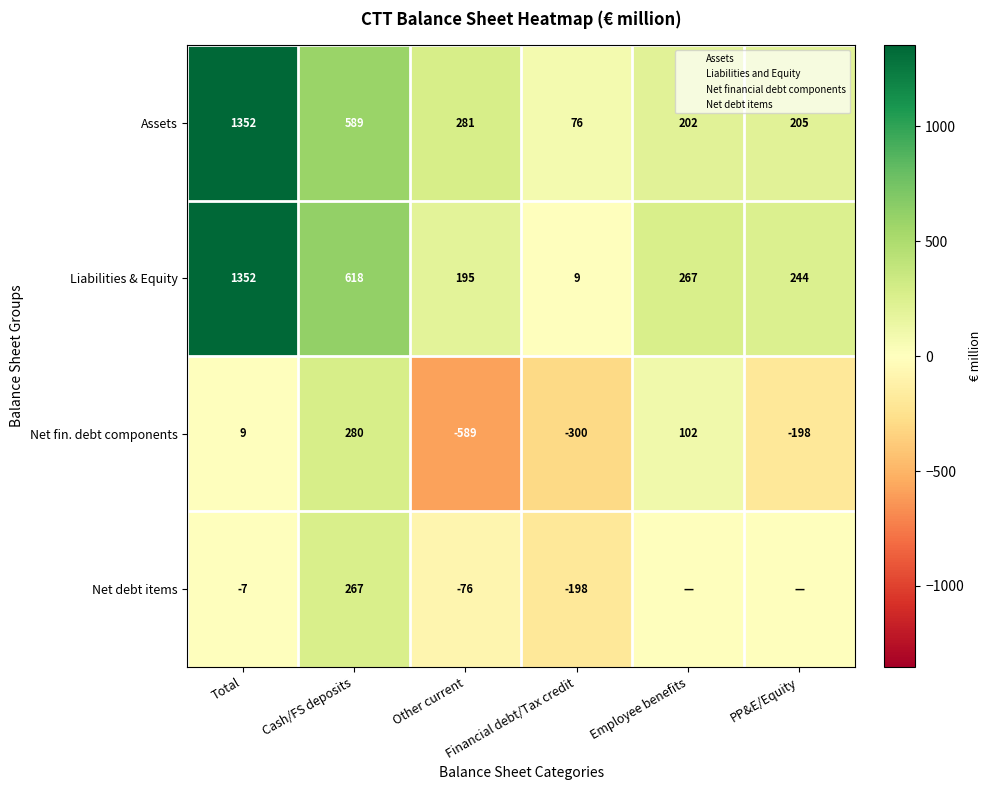

What is the sum of all Liabilities & Equity values?

2685